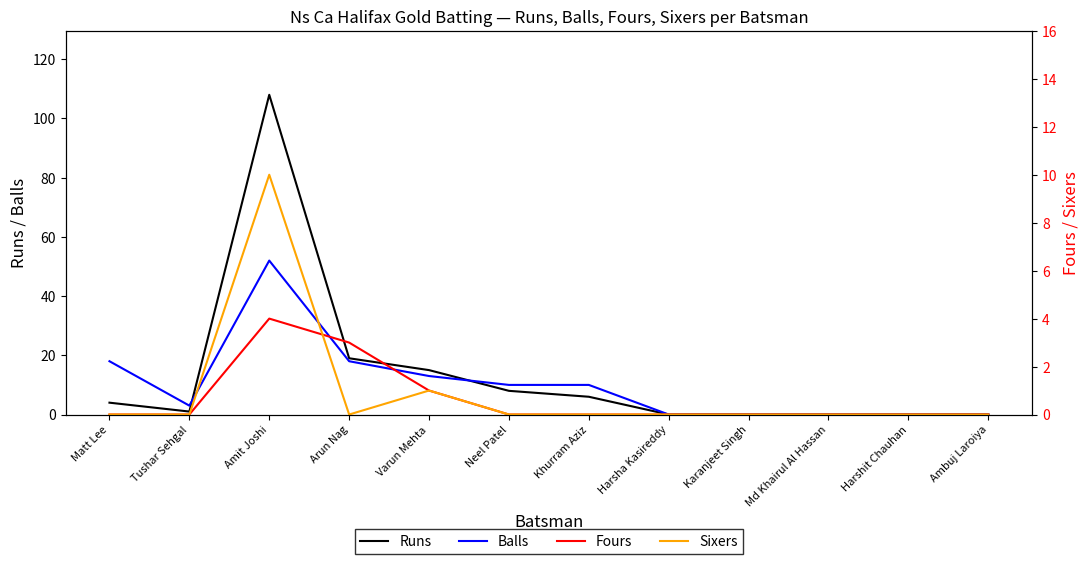

What is the difference between the maximum and minimum values in the Runs series?

108